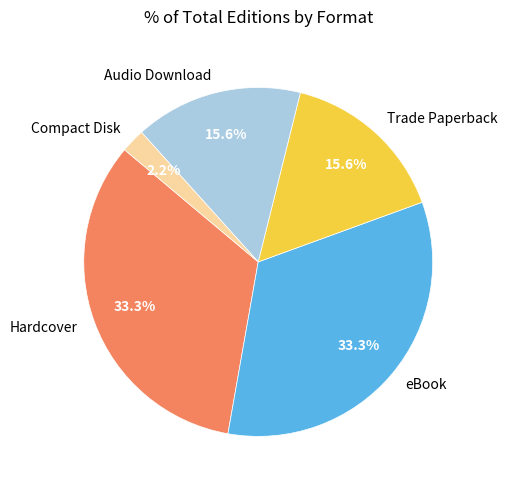

Do Hardcover and Trade Paperback together represent more than half of the pie?

No